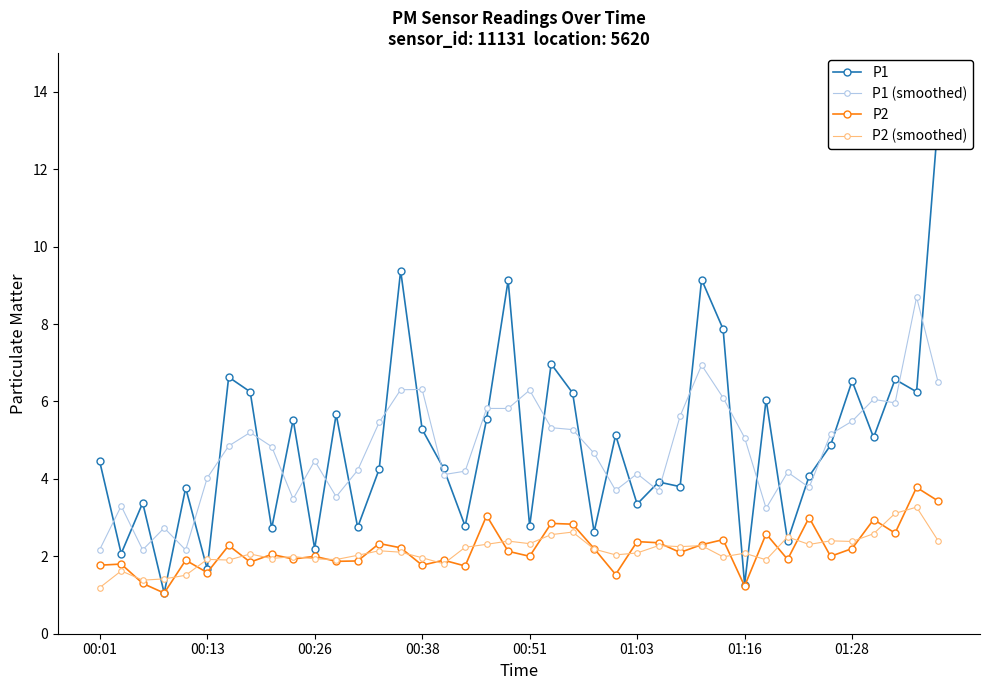

The P2 (smoothed) series shows 2.1 at 01:03. True or false?

True